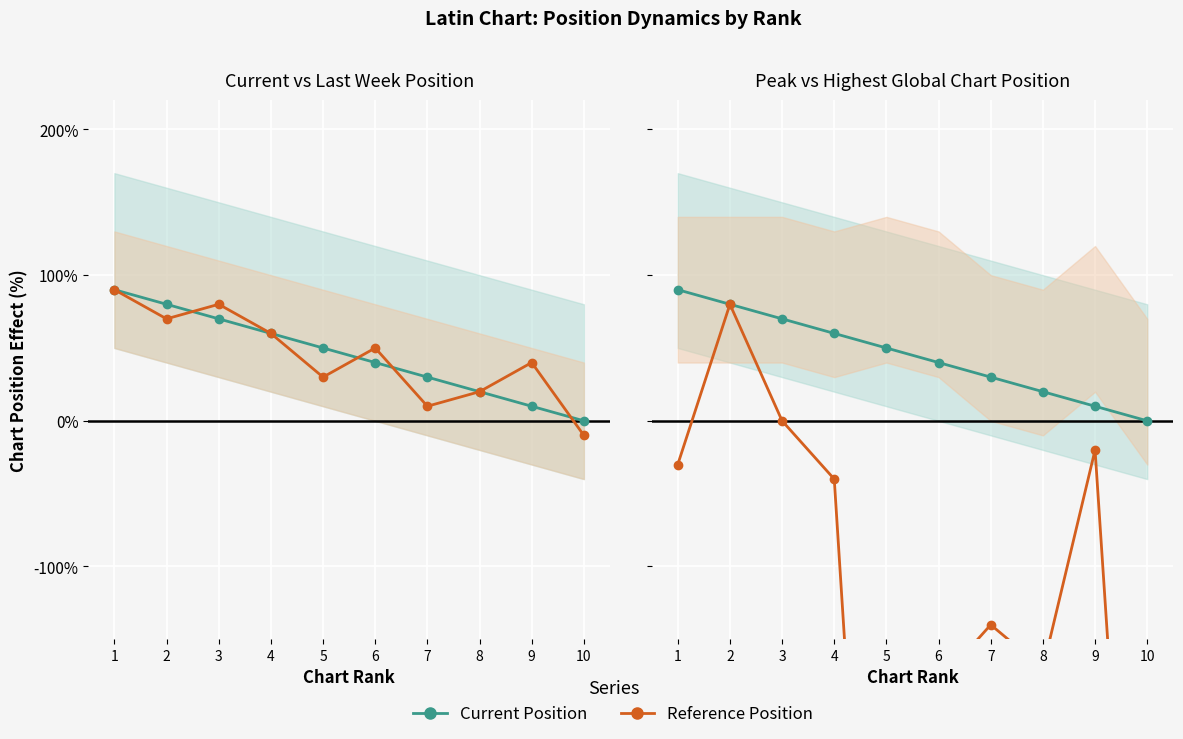

What is the sum of all Current Position values?

450